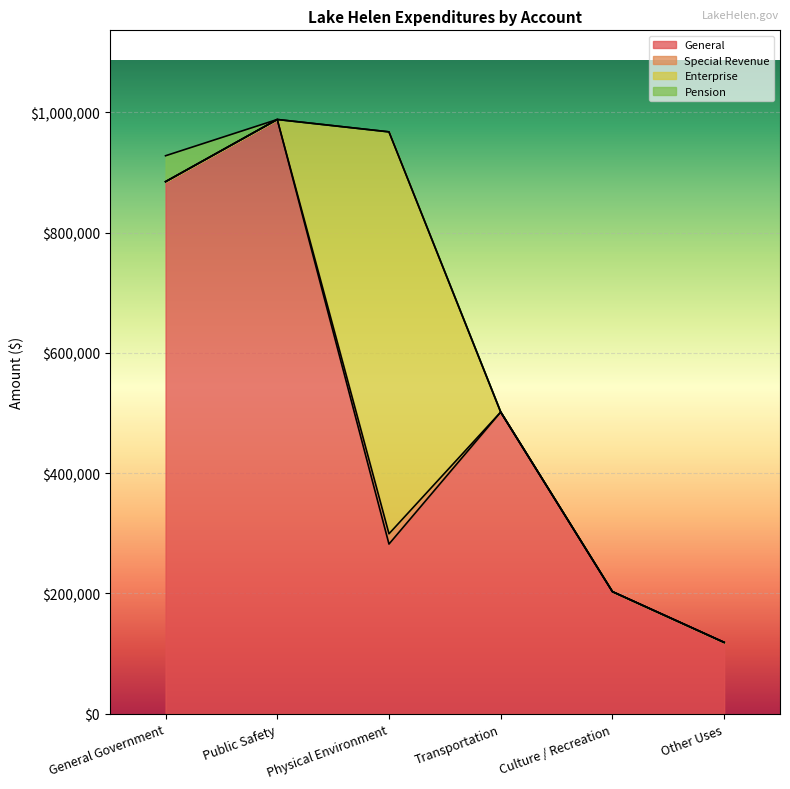

Which series changed the most between Transportation and Other Uses?

General